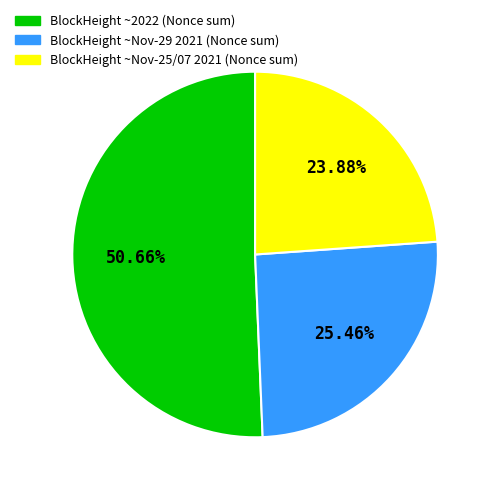

Is there any slice that represents more than half of the pie?

Yes